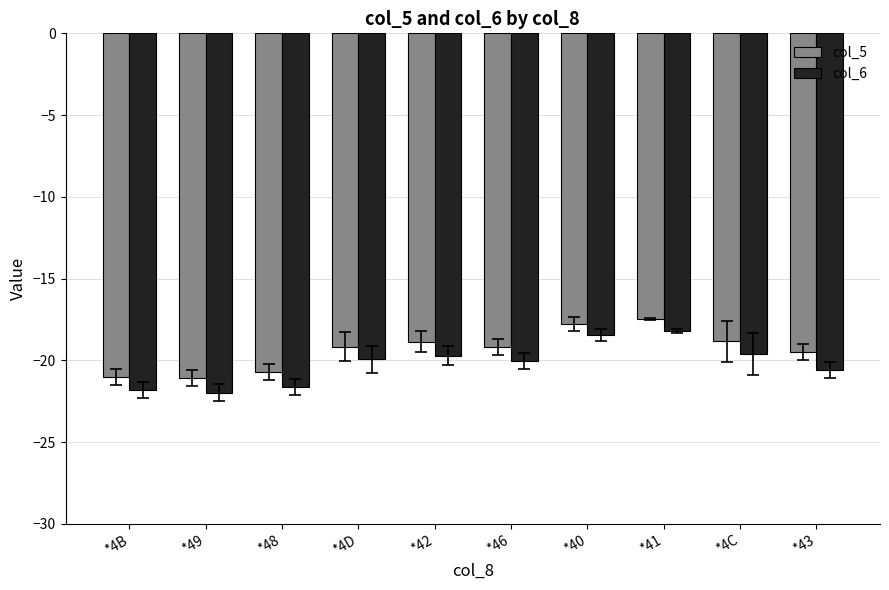

Which series has the largest total across all categories?

col_5